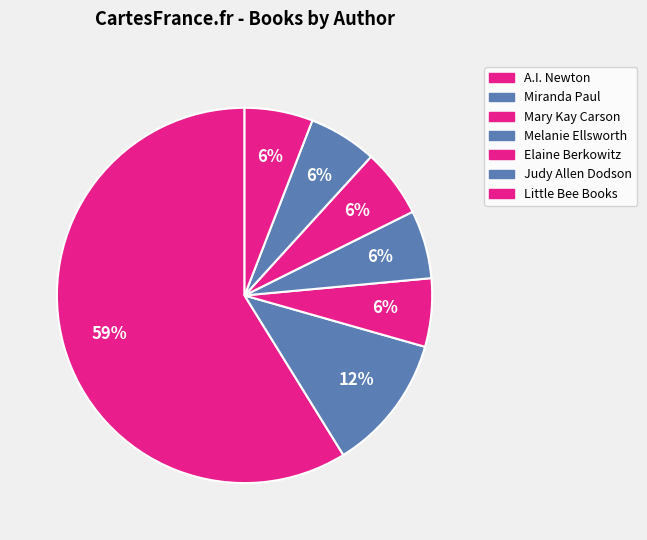

Which category has the smallest portion of the pie?

Little Bee Books